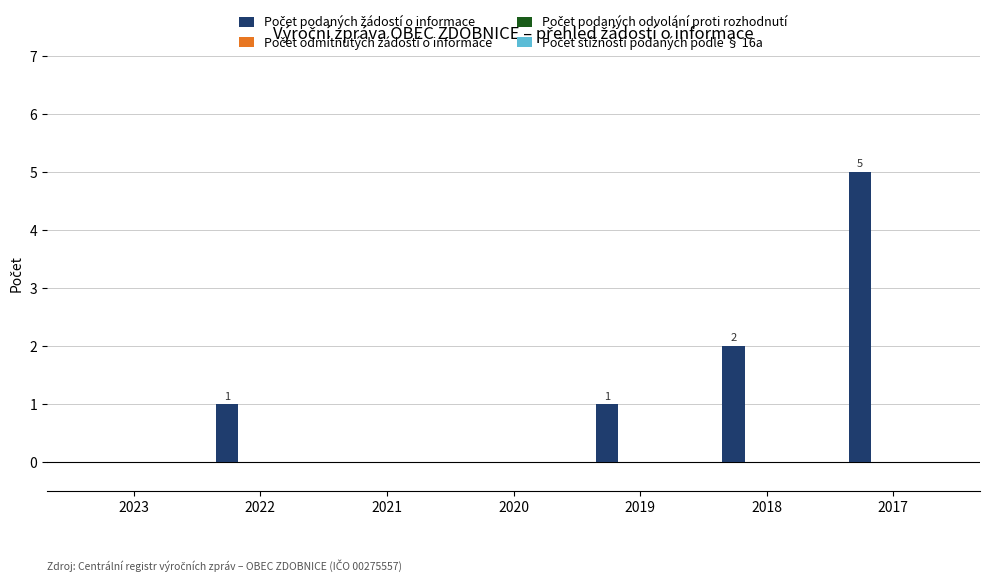

What is the sum of all values?

9